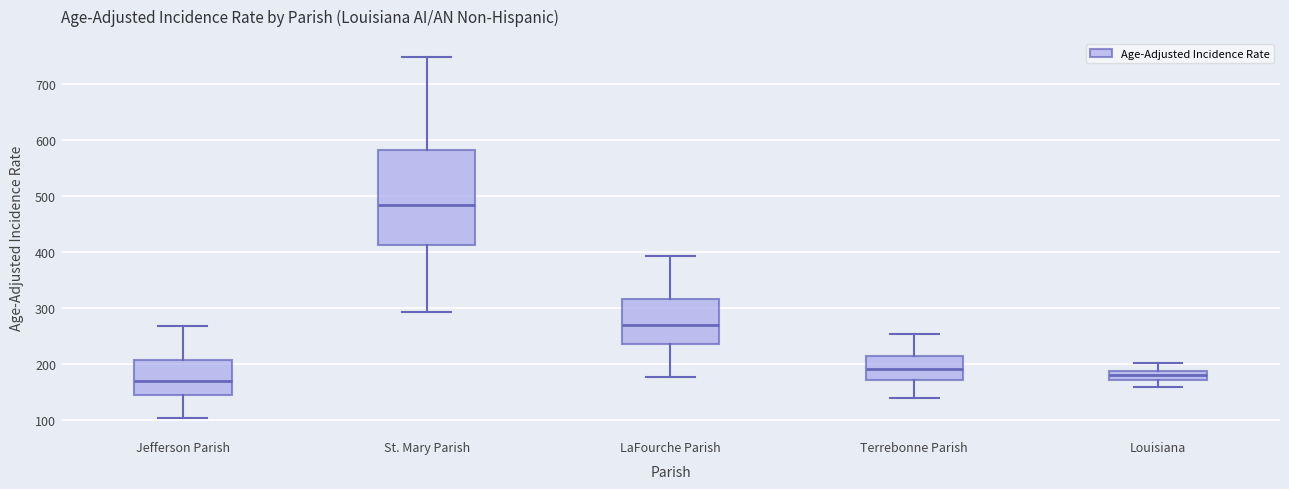

Reading left to right, read every box against the y-axis: the position of its median line, the range the box covers, and the ends of its whiskers. The values are not printed on the chart, so give them approximately, as read against the axis.

Jefferson Parish: median 170, box 150 to 210, whiskers 100 to 270
St. Mary Parish: median 480, box 410 to 580, whiskers 290 to 750
LaFourche Parish: median 270, box 240 to 320, whiskers 180 to 390
Terrebonne Parish: median 190, box 170 to 220, whiskers 140 to 260
Louisiana: median 180, box 170 to 190, whiskers 160 to 200